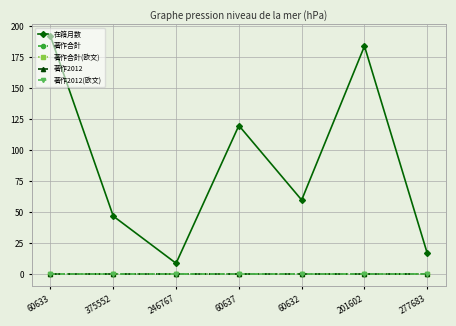

What is the label of the 3rd point from the right?

60632